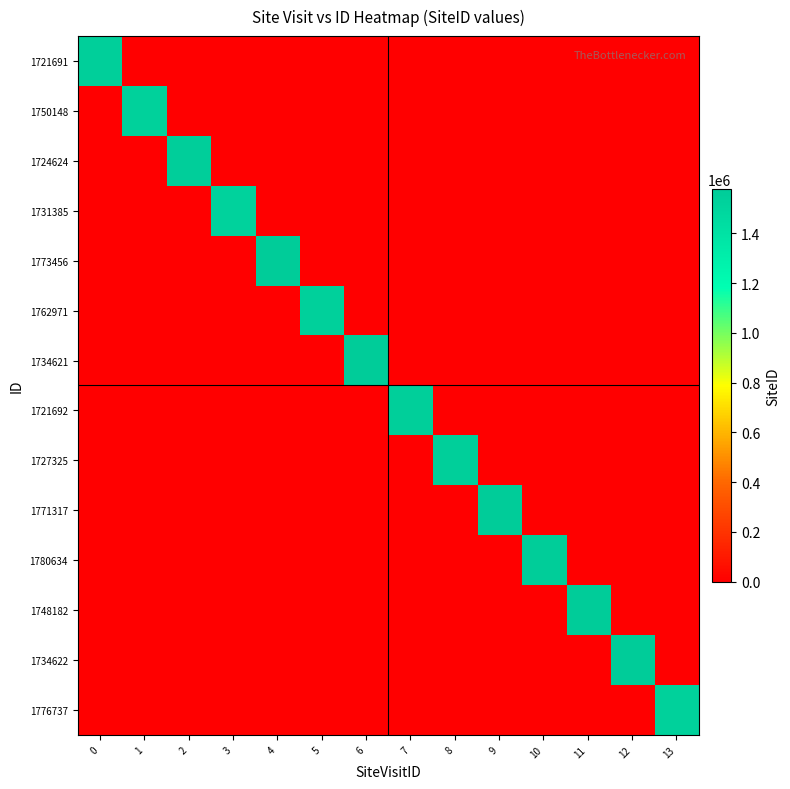

What is the spread (max minus min) of values at 4?

1574488